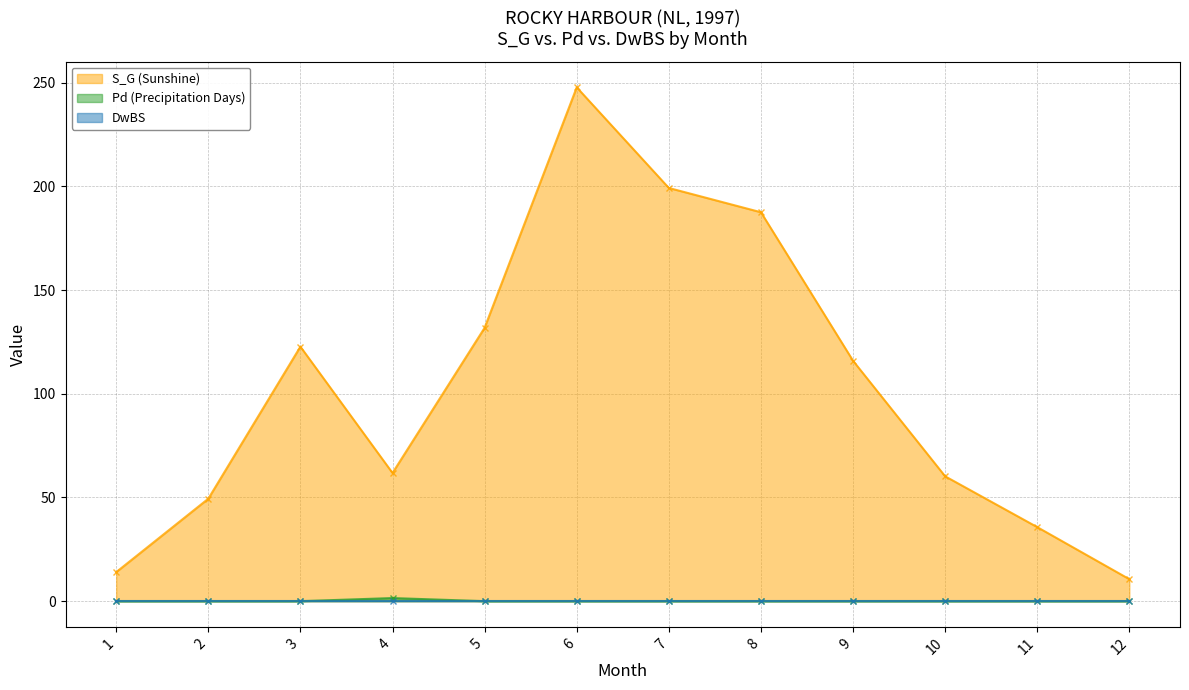

The value of S_G (Sunshine) at 4 is 95.5. True or false?

False